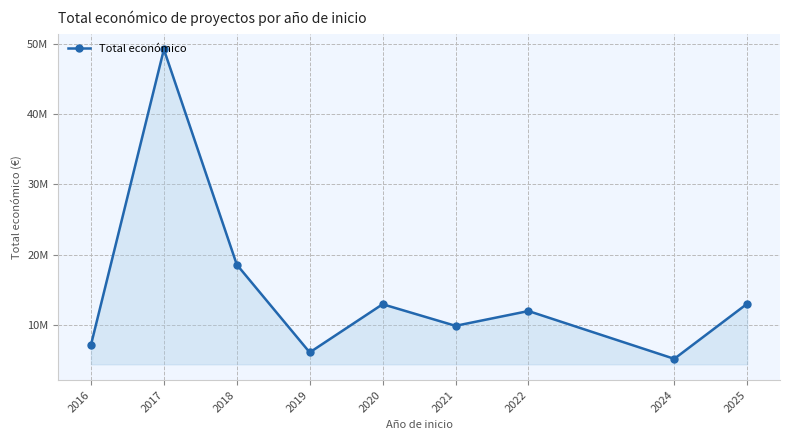

At which category does the chart reach its minimum across all series?

2024